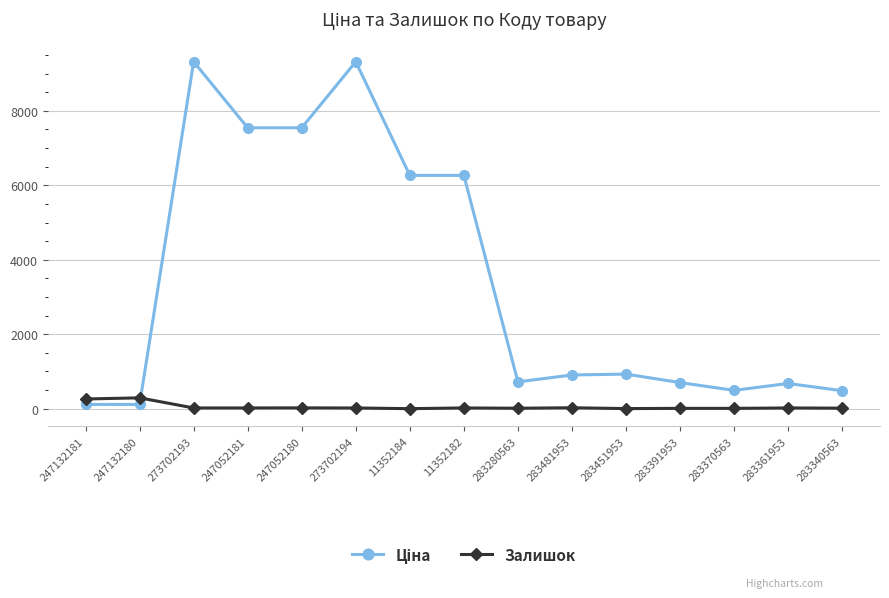

At how many categories does at least one series exceed 3083?

6